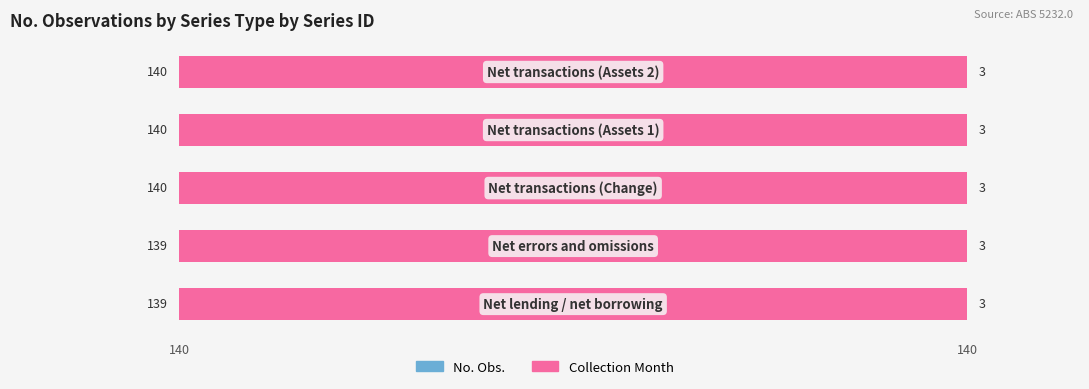

How many distinct data groups are displayed?

2